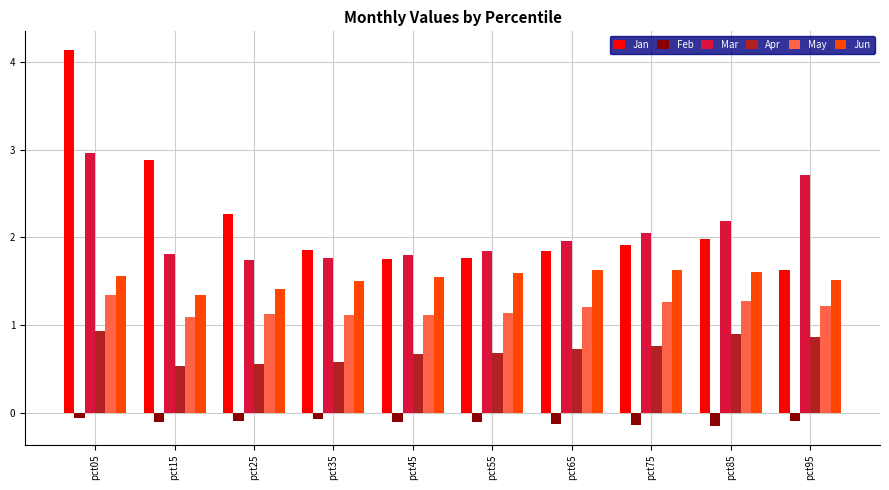

The Mar series shows 3.0 at pct05. True or false?

True